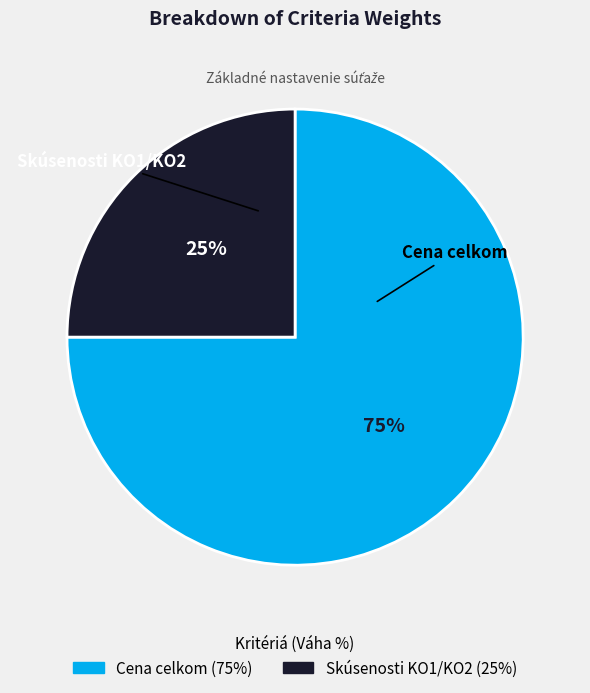

Is it true that Skúsenosti KO1/KO2 is 14% of the pie?

False